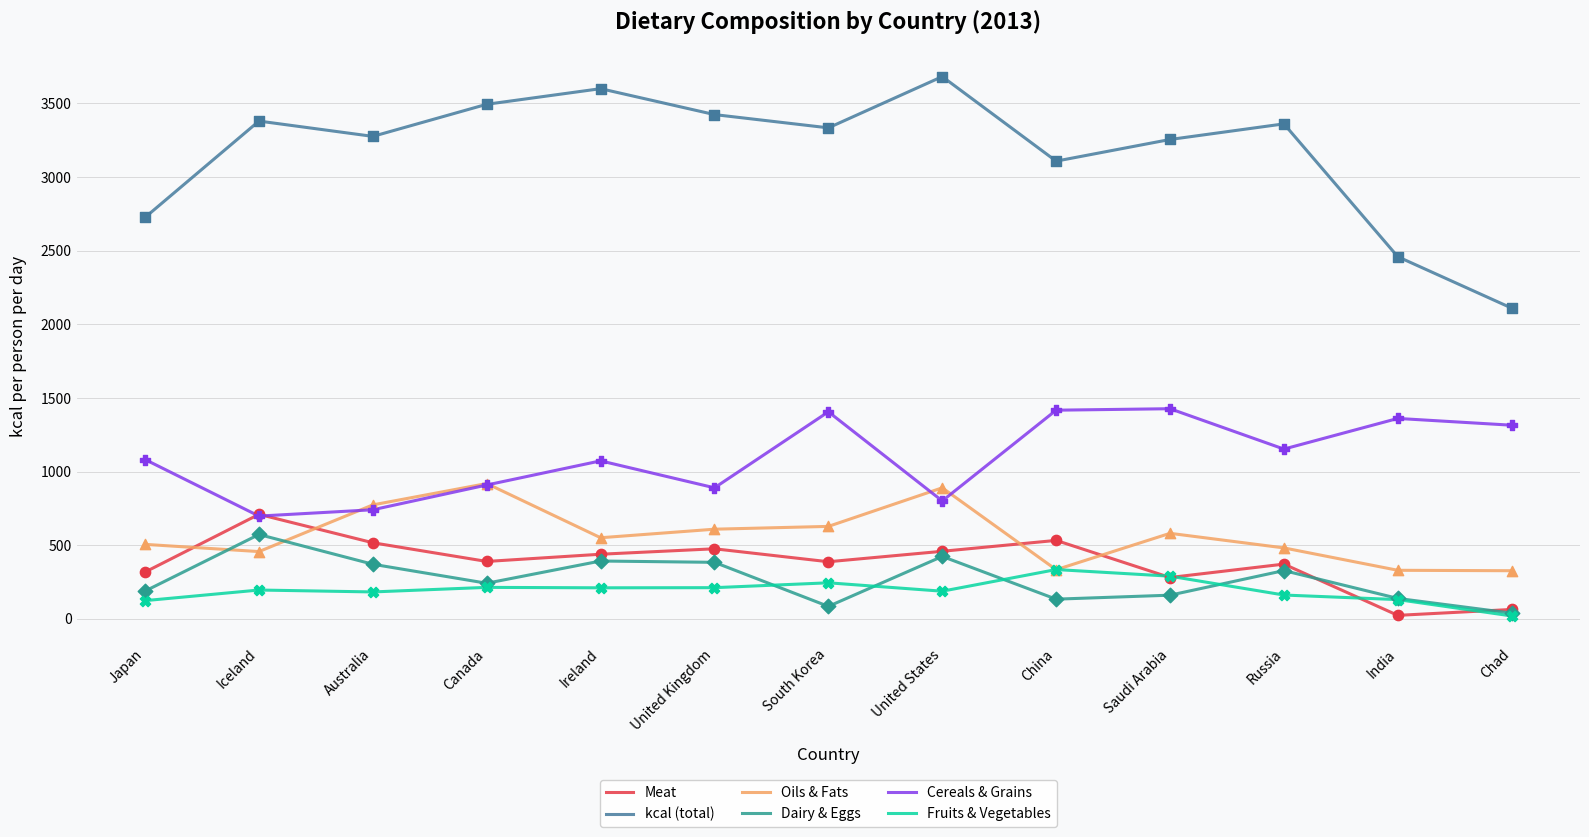

Which series has the largest total across all categories?

kcal (total)